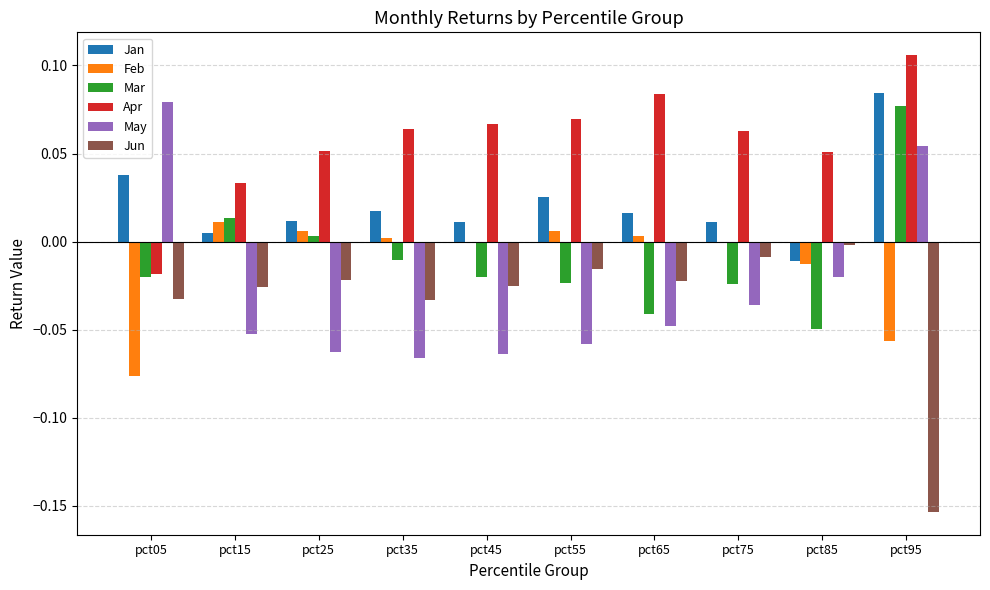

True or false: Apr has a value of 0.0 at pct95.

False